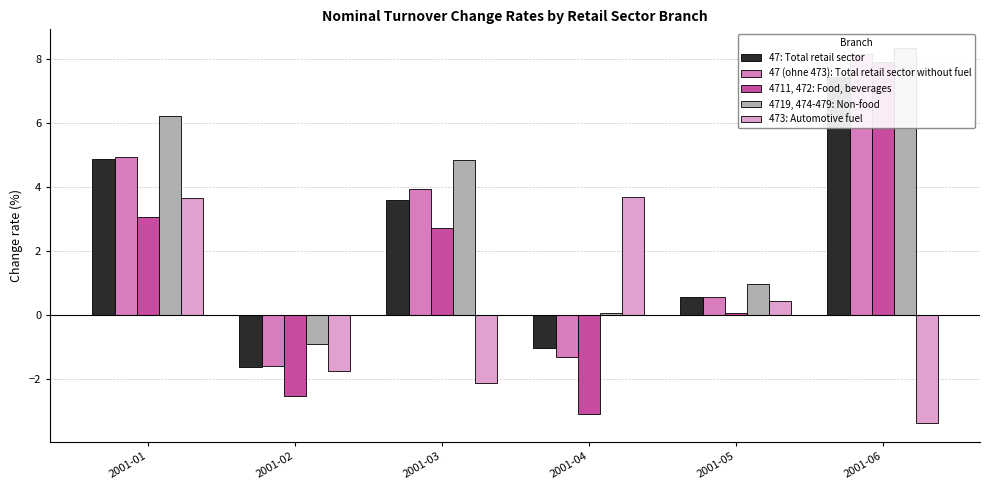

At 2001-05, list the series in order from largest to smallest.

4719, 474-479: Non-food, 47 (ohne 473): Total retail sector without fuel, 47: Total retail sector, 473: Automotive fuel, 4711, 472: Food, beverages